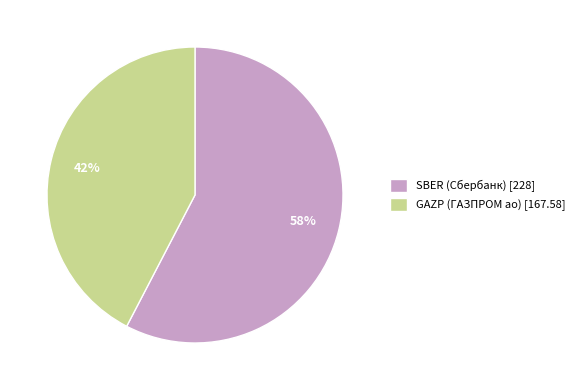

Approximately how many times larger is the value at GAZP compared to SBER?

0.7